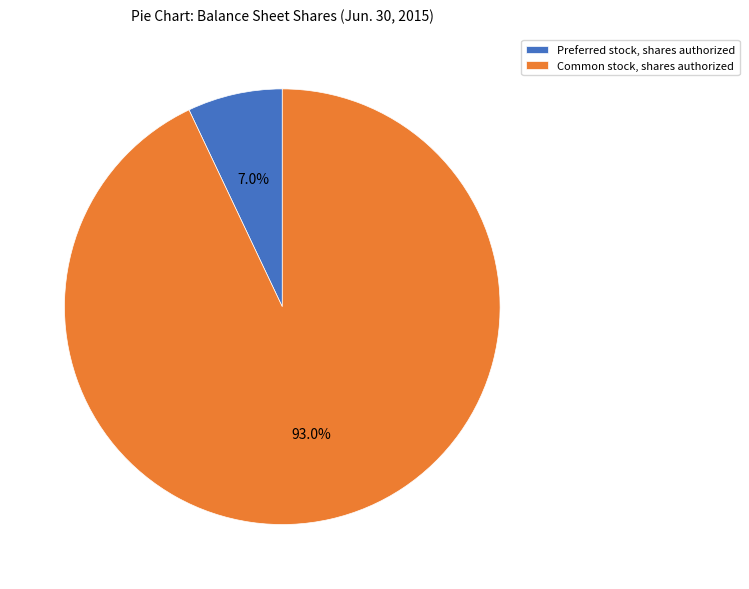

Which slice is the smallest?

Preferred stock, shares authorized